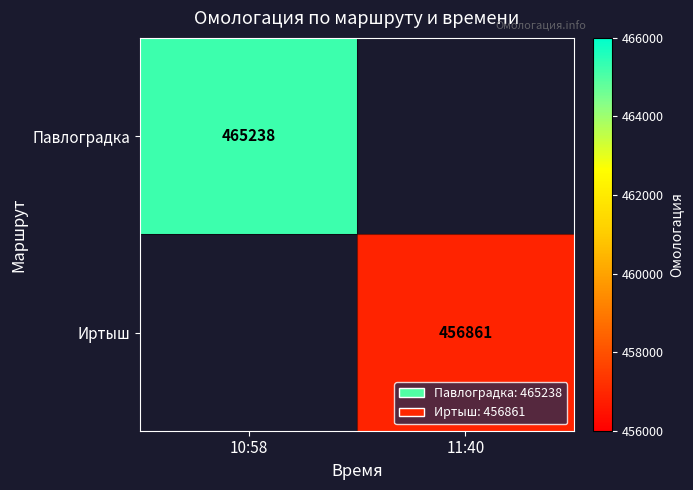

The value of Павлоградка at 10:58 is 465238. True or false?

True